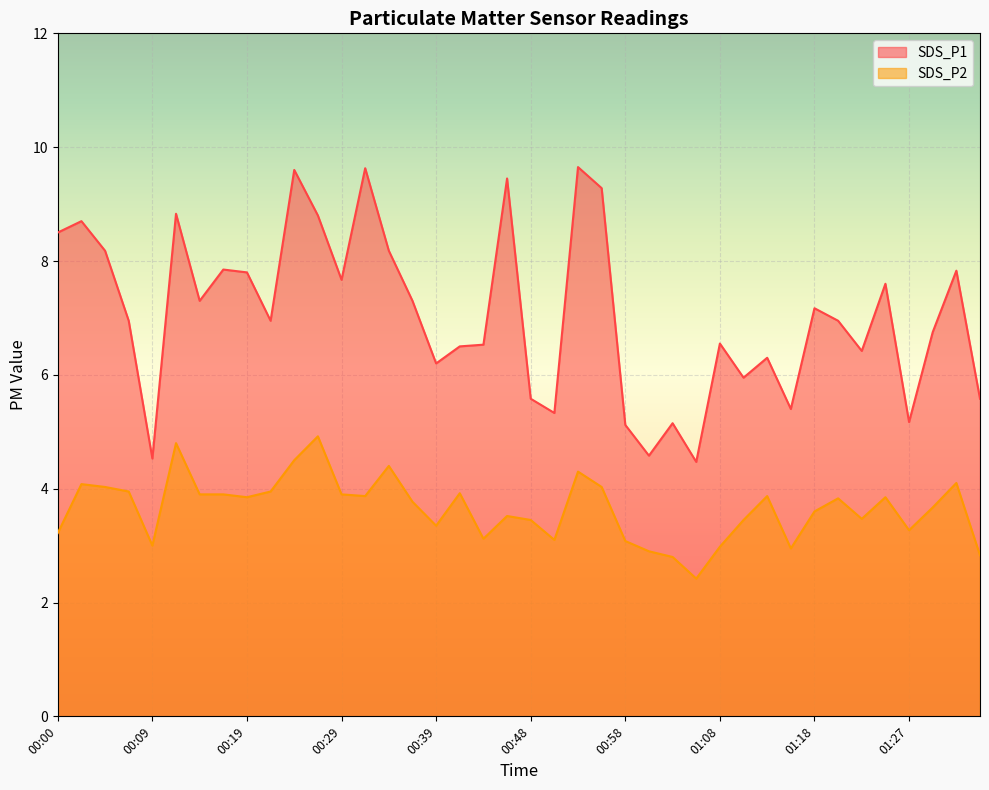

How many lines are shown in the chart?

2